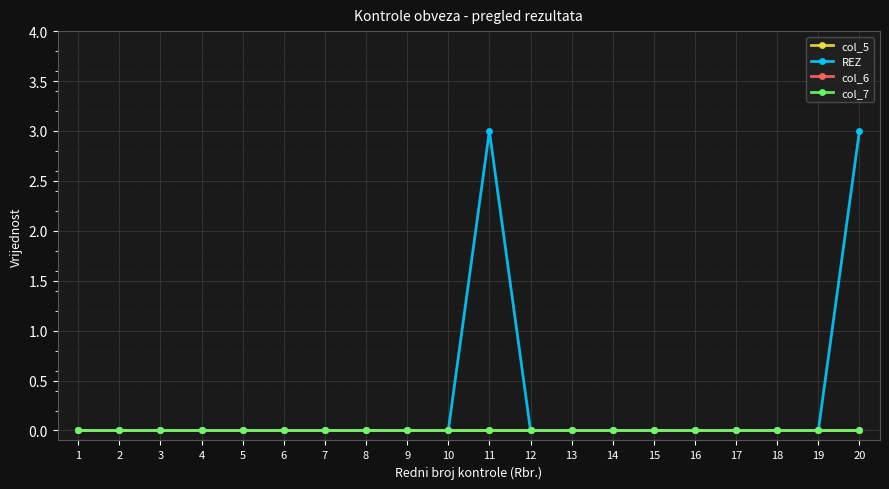

Does the chart have visible grid lines?

Yes